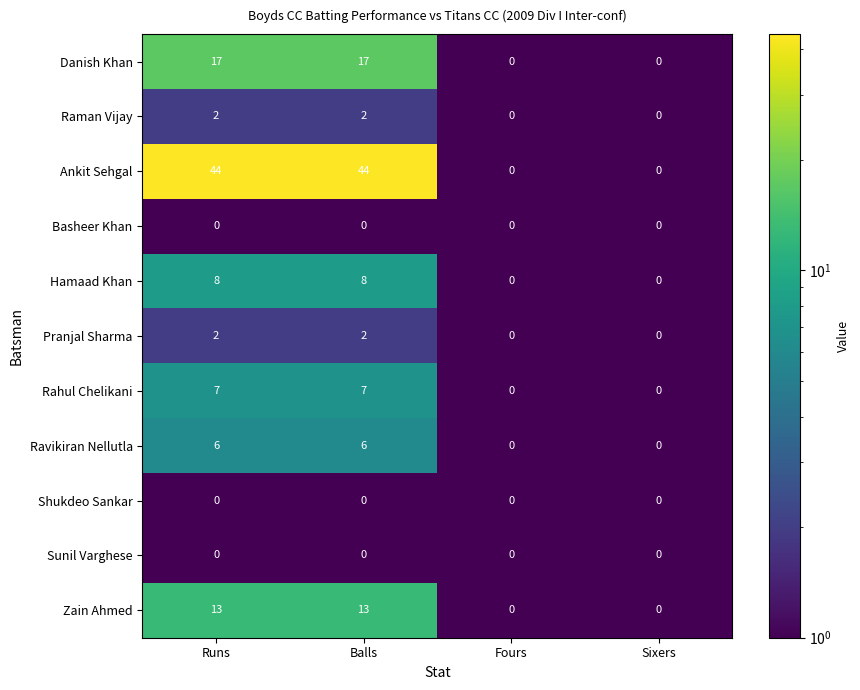

What is the difference between the maximum and minimum values in the Danish Khan series?

17